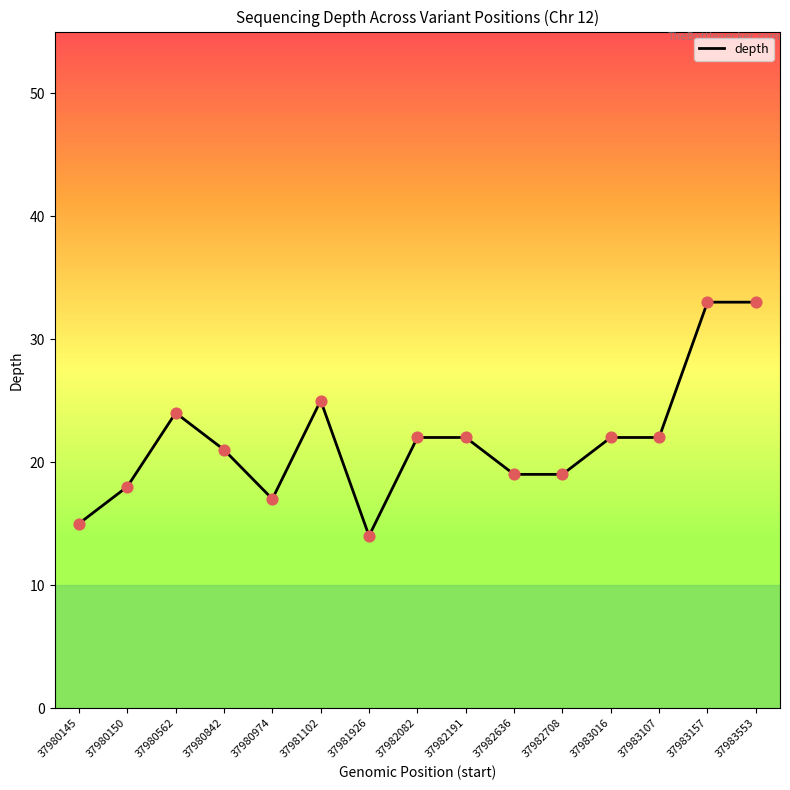

Which has a higher value, 37980562 or 37981926?

37980562